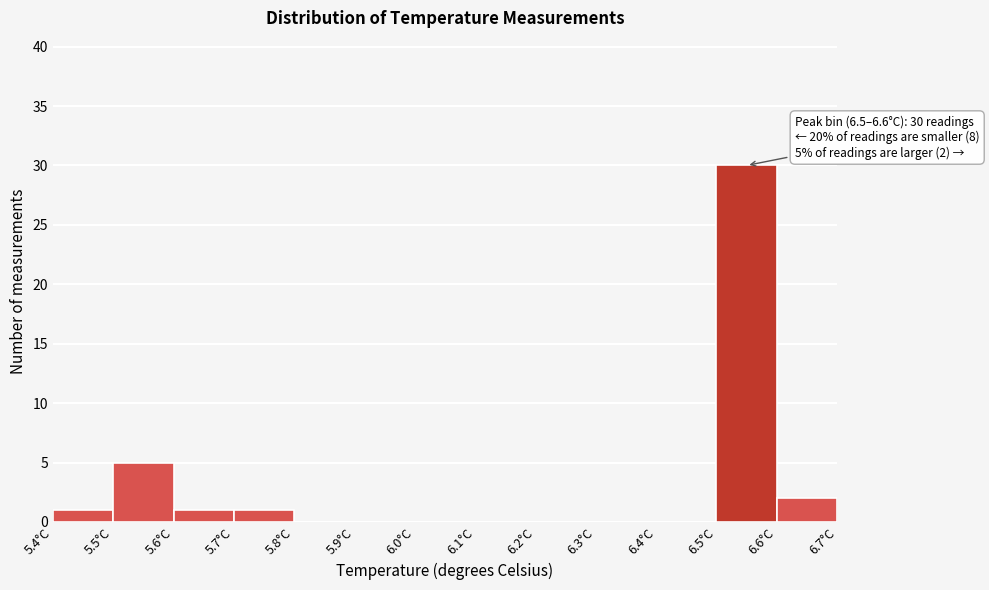

Over which range of the x-axis is the bar tallest?

6.5 to 6.6